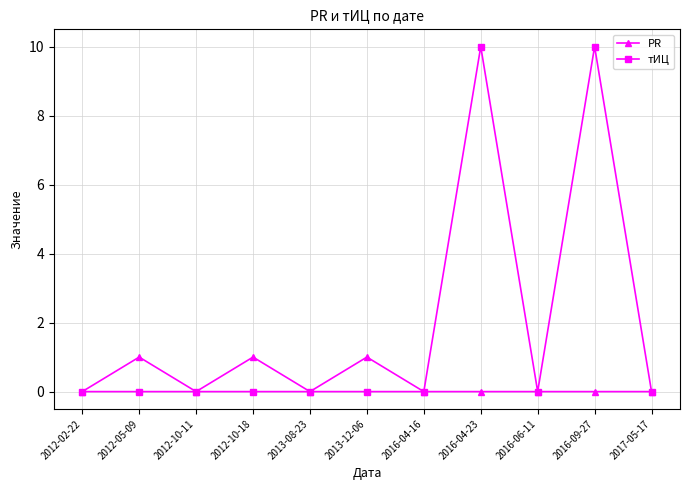

What position from the left is 2017-05-17?

11